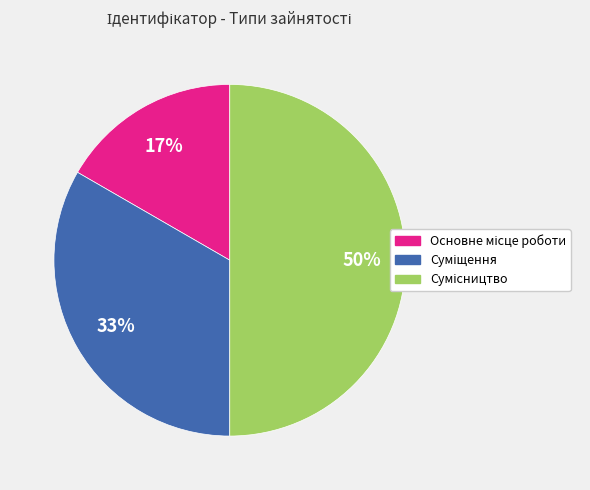

How many slices are in this pie chart?

3